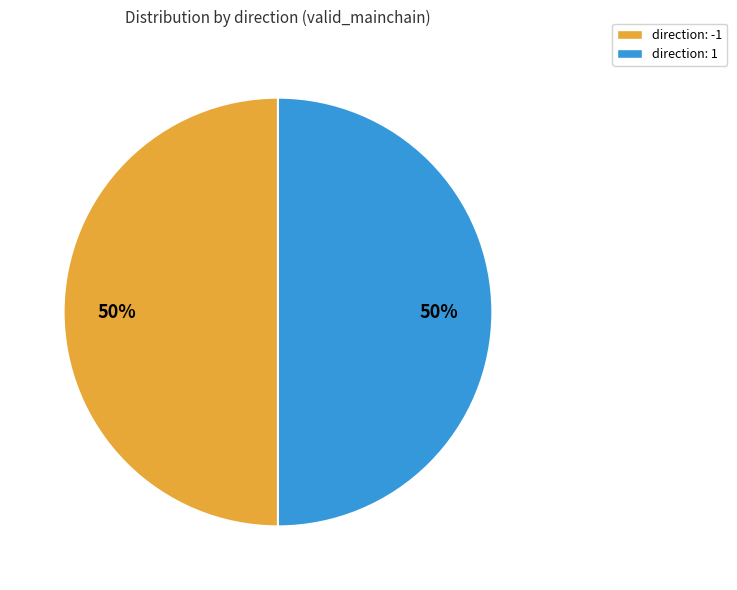

How many slices are in this pie chart?

2